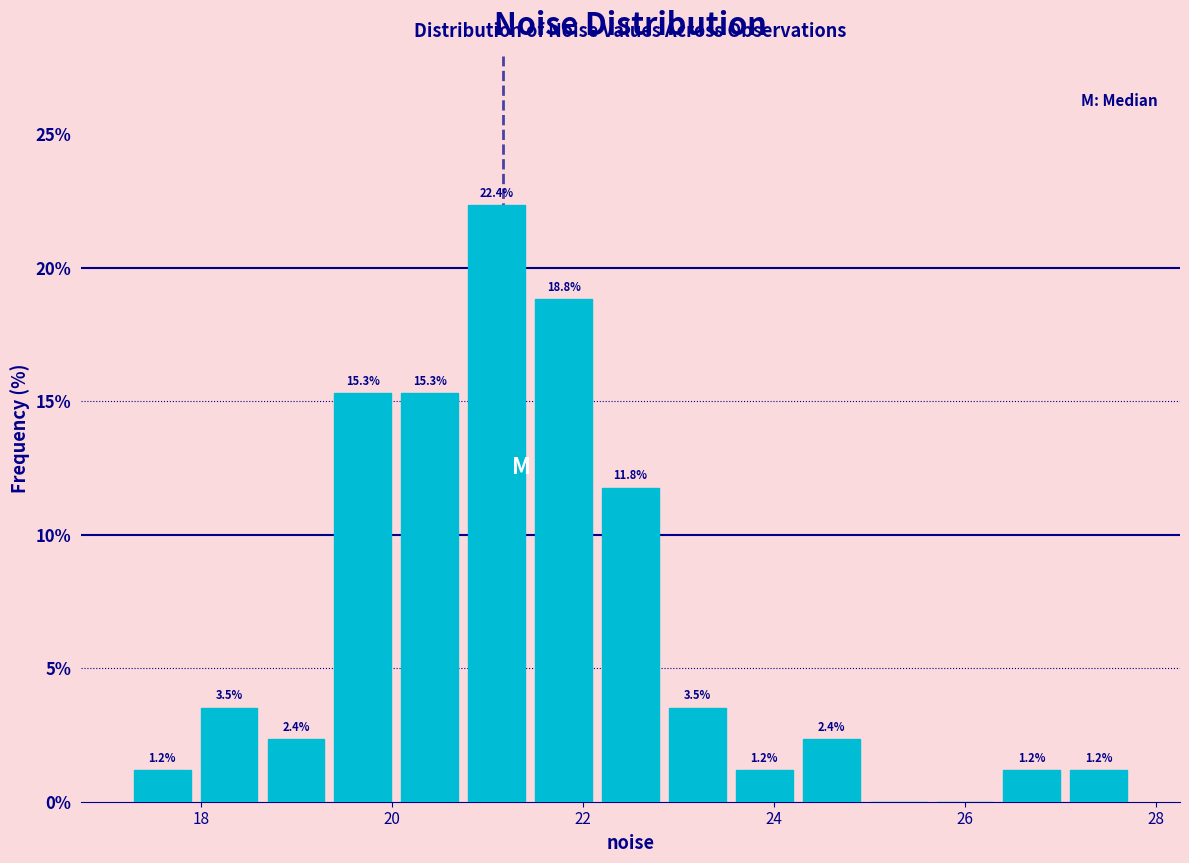

Around what value on the x-axis is the tallest bar? Give the approximate position of its centre, as read against the axis.

21.0